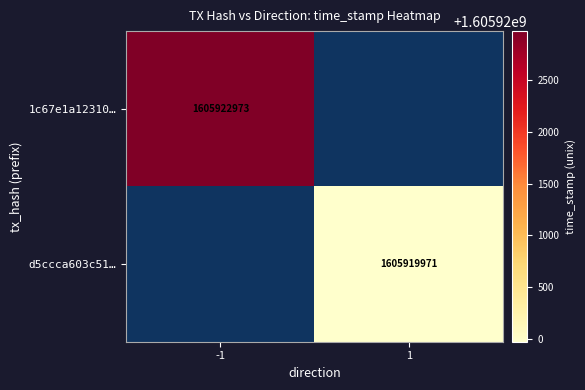

Which series has the largest range (max minus min)?

1c67e1a12310…